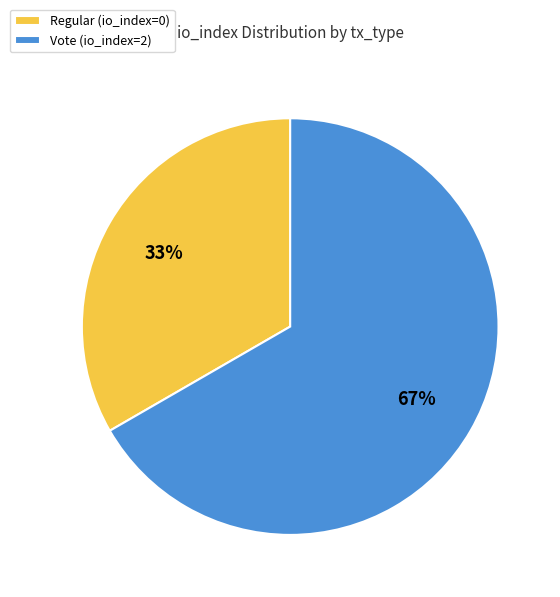

To the nearest percent, what is the average slice percentage?

50%